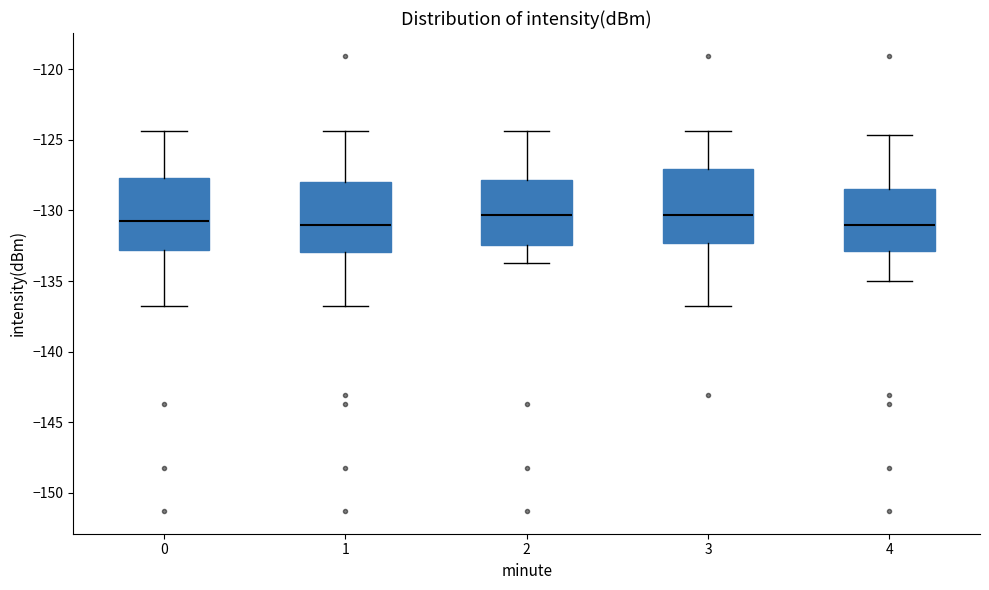

Where is the upper edge of the box at x = 4 on the y-axis? The values are not printed on the chart, so give them approximately, as read against the axis.

-128.5